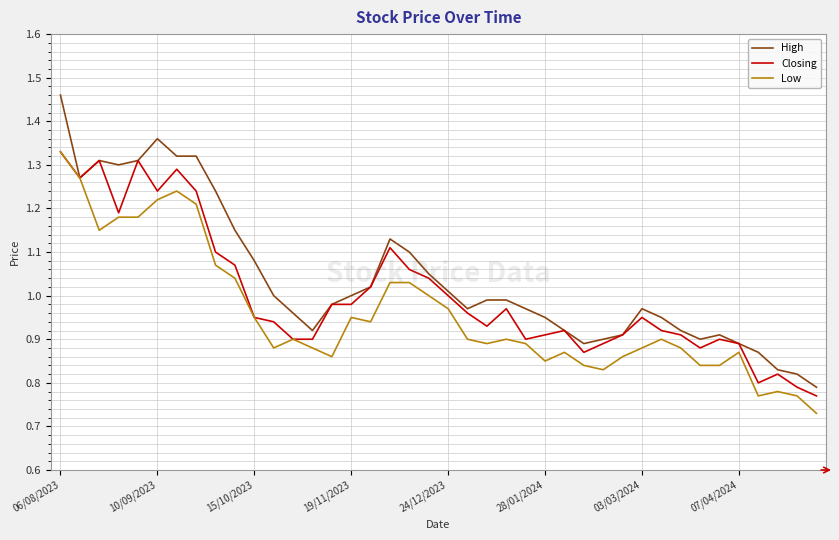

Rank the series by their average value, from lowest to highest.

Low, Closing, High